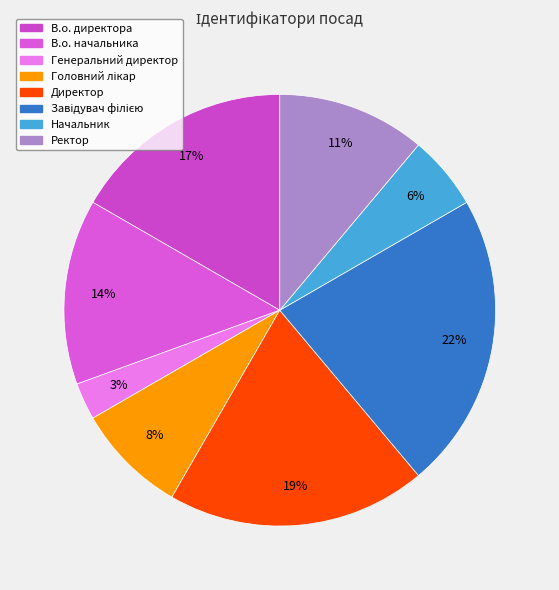

True or false: Начальник accounts for 6% of the total.

True